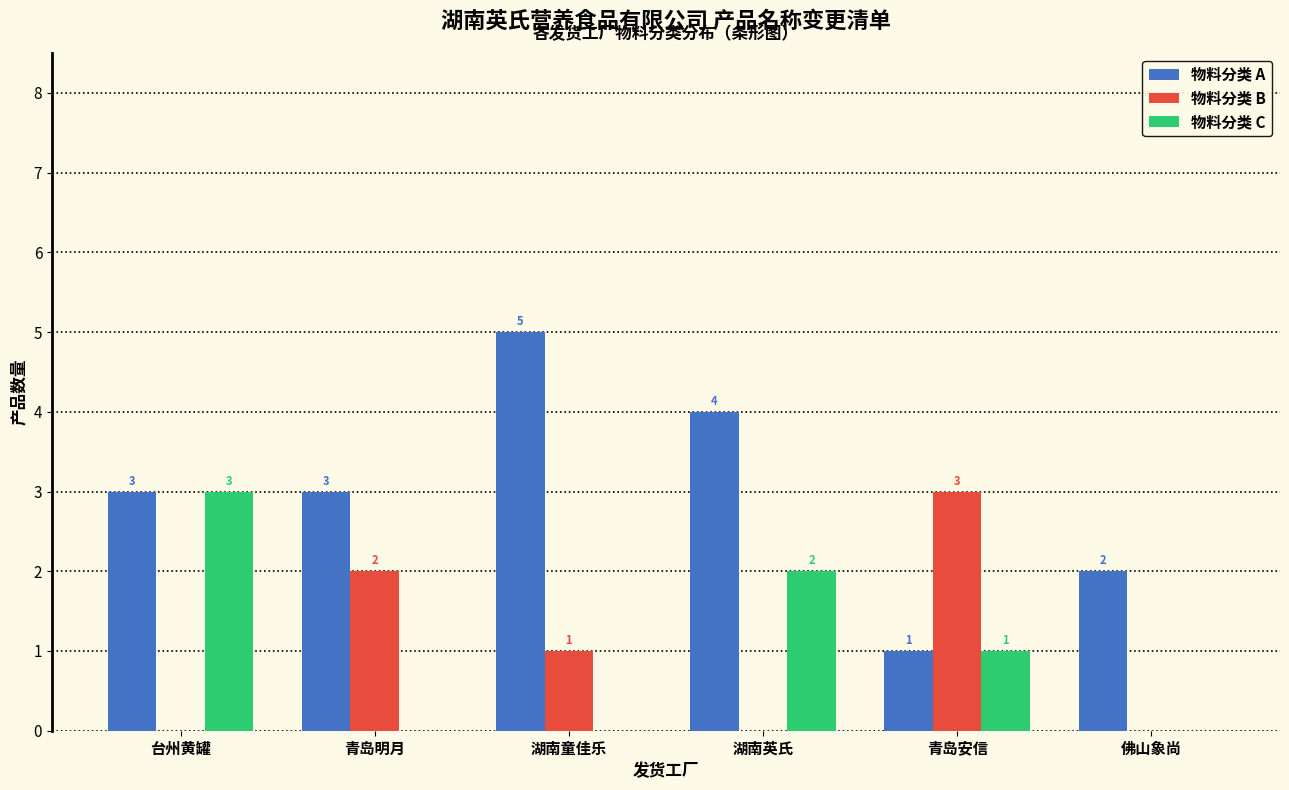

Reading left to right, extract all data points from this chart.

物料分类 A: 台州黄罐=3	青岛明月=3	湖南童佳乐=5	湖南英氏=4	青岛安信=1	佛山象尚=2
物料分类 B: 台州黄罐=0	青岛明月=2	湖南童佳乐=1	湖南英氏=0	青岛安信=3	佛山象尚=0
物料分类 C: 台州黄罐=3	青岛明月=0	湖南童佳乐=0	湖南英氏=2	青岛安信=1	佛山象尚=0